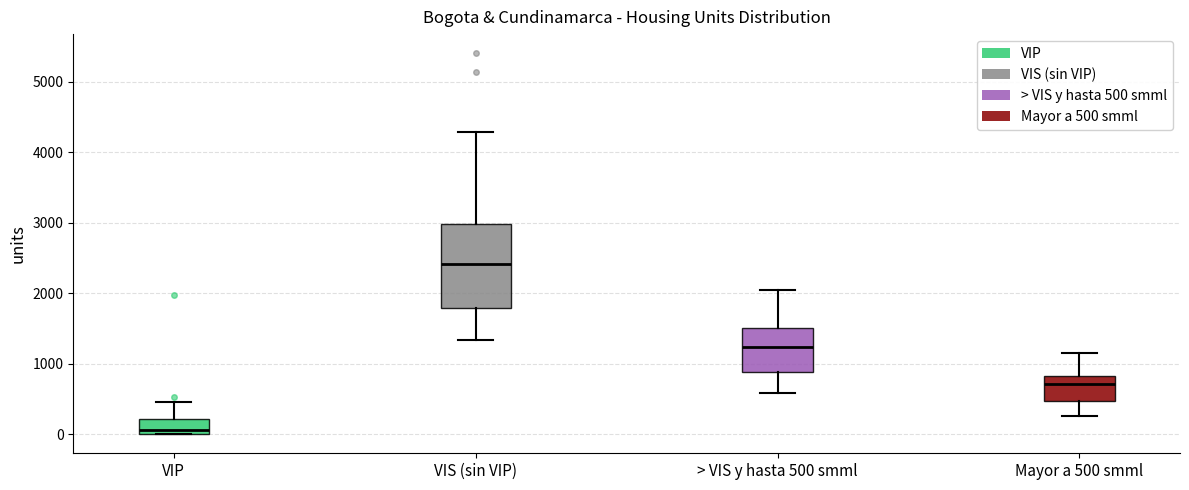

Where does the upper whisker of the box for > VIS y hasta 500 smml end on the y-axis? The values are not printed on the chart, so give them approximately, as read against the axis.

2000